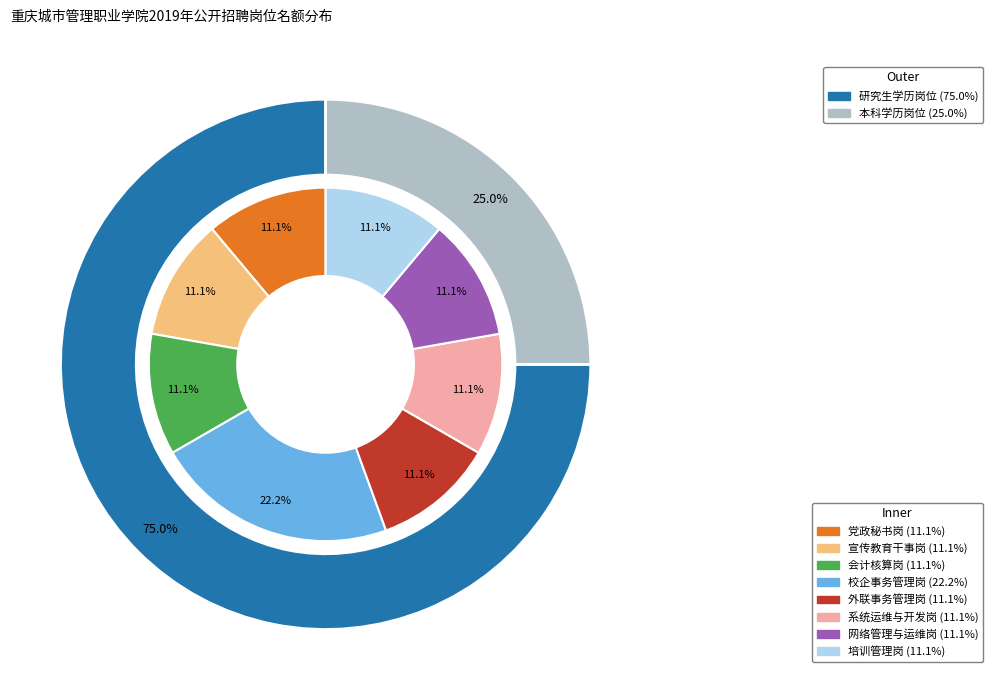

Is 党政秘书岗 the majority of the pie?

No